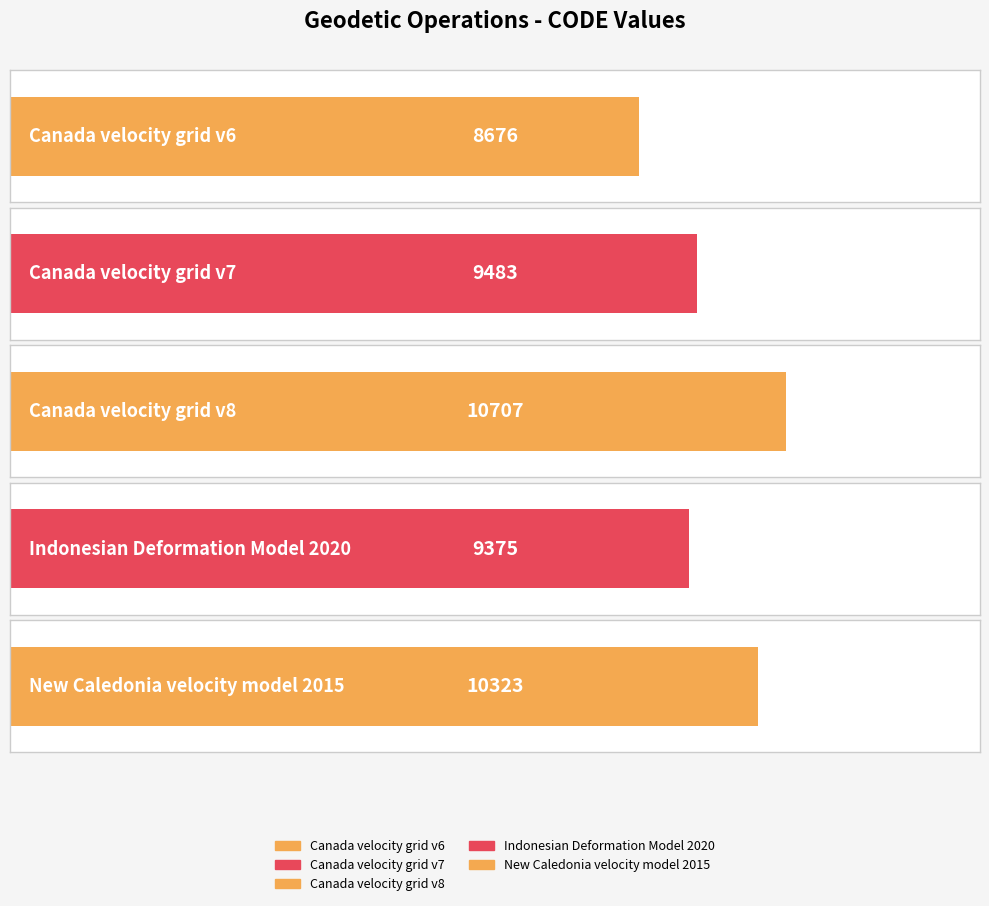

Which has a higher value, New Caledonia velocity model 2015 or Canada velocity grid v6?

New Caledonia velocity model 2015